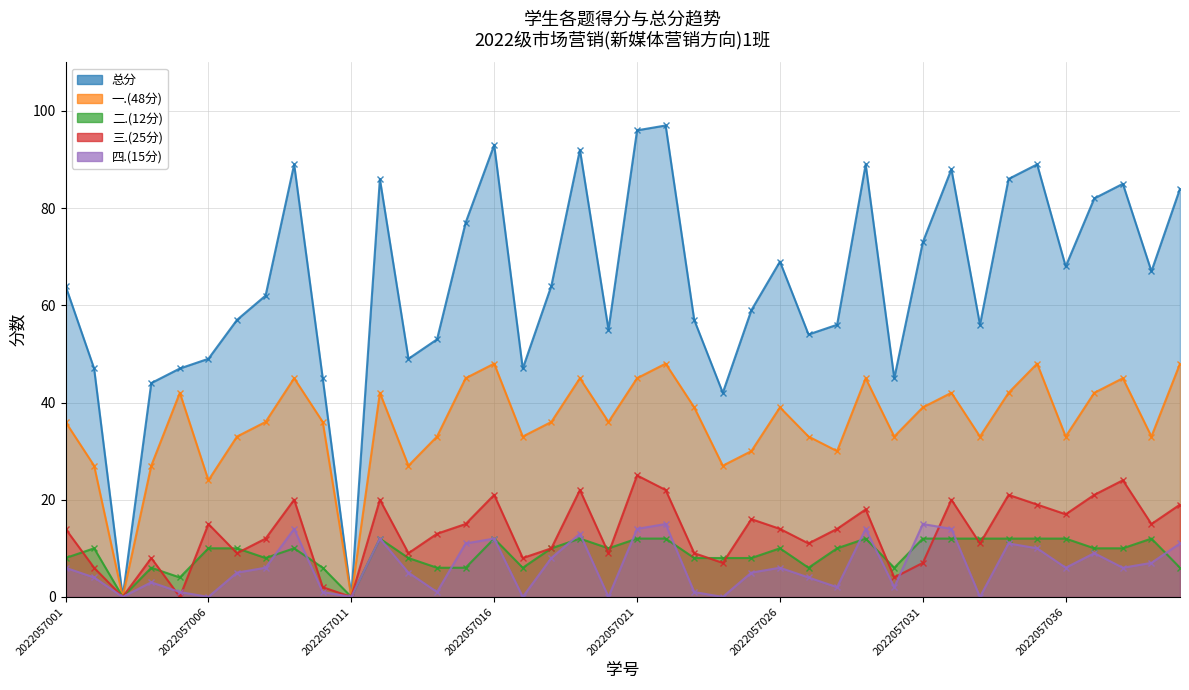

Reading left to right, extract all data points from this chart.

总分: 2022057001=64	2022057002=47	2022057003=0	2022057004=44	2022057005=47	2022057006=49	2022057007=57	2022057008=62	2022057009=89	2022057010=45	2022057011=0	2022057012=86	2022057013=49	2022057014=53	2022057015=77	2022057016=93	2022057017=47	2022057018=64	2022057019=92	2022057020=55	2022057021=96	2022057022=97	2022057023=57	2022057024=42	2022057025=59	2022057026=69	2022057027=54	2022057028=56	2022057029=89	2022057030=45	2022057031=73	2022057032=88	2022057033=56	2022057034=86	2022057035=89	2022057036=68	2022057037=82	2022057038=85	2022057039=67	2022057040=84
一.(48分): 2022057001=36	2022057002=27	2022057003=0	2022057004=27	2022057005=42	2022057006=24	2022057007=33	2022057008=36	2022057009=45	2022057010=36	2022057011=0	2022057012=42	2022057013=27	2022057014=33	2022057015=45	2022057016=48	2022057017=33	2022057018=36	2022057019=45	2022057020=36	2022057021=45	2022057022=48	2022057023=39	2022057024=27	2022057025=30	2022057026=39	2022057027=33	2022057028=30	2022057029=45	2022057030=33	2022057031=39	2022057032=42	2022057033=33	2022057034=42	2022057035=48	2022057036=33	2022057037=42	2022057038=45	2022057039=33	2022057040=48
二.(12分): 2022057001=8	2022057002=10	2022057003=0	2022057004=6	2022057005=4	2022057006=10	2022057007=10	2022057008=8	2022057009=10	2022057010=6	2022057011=0	2022057012=12	2022057013=8	2022057014=6	2022057015=6	2022057016=12	2022057017=6	2022057018=10	2022057019=12	2022057020=10	2022057021=12	2022057022=12	2022057023=8	2022057024=8	2022057025=8	2022057026=10	2022057027=6	2022057028=10	2022057029=12	2022057030=6	2022057031=12	2022057032=12	2022057033=12	2022057034=12	2022057035=12	2022057036=12	2022057037=10	2022057038=10	2022057039=12	2022057040=6
三.(25分): 2022057001=14	2022057002=6	2022057003=0	2022057004=8	2022057005=0	2022057006=15	2022057007=9	2022057008=12	2022057009=20	2022057010=2	2022057011=0	2022057012=20	2022057013=9	2022057014=13	2022057015=15	2022057016=21	2022057017=8	2022057018=10	2022057019=22	2022057020=9	2022057021=25	2022057022=22	2022057023=9	2022057024=7	2022057025=16	2022057026=14	2022057027=11	2022057028=14	2022057029=18	2022057030=4	2022057031=7	2022057032=20	2022057033=11	2022057034=21	2022057035=19	2022057036=17	2022057037=21	2022057038=24	2022057039=15	2022057040=19
四.(15分): 2022057001=6	2022057002=4	2022057003=0	2022057004=3	2022057005=1	2022057006=0	2022057007=5	2022057008=6	2022057009=14	2022057010=1	2022057011=0	2022057012=12	2022057013=5	2022057014=1	2022057015=11	2022057016=12	2022057017=0	2022057018=8	2022057019=13	2022057020=0	2022057021=14	2022057022=15	2022057023=1	2022057024=0	2022057025=5	2022057026=6	2022057027=4	2022057028=2	2022057029=14	2022057030=2	2022057031=15	2022057032=14	2022057033=0	2022057034=11	2022057035=10	2022057036=6	2022057037=9	2022057038=6	2022057039=7	2022057040=11